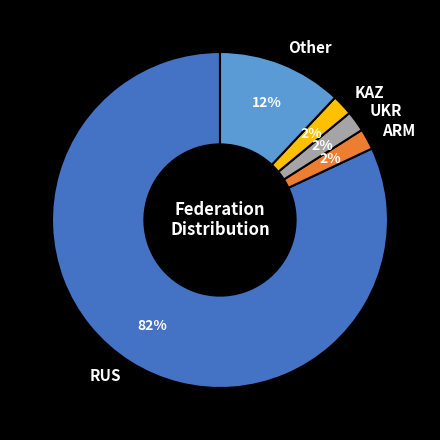

Which category accounts for the majority?

RUS